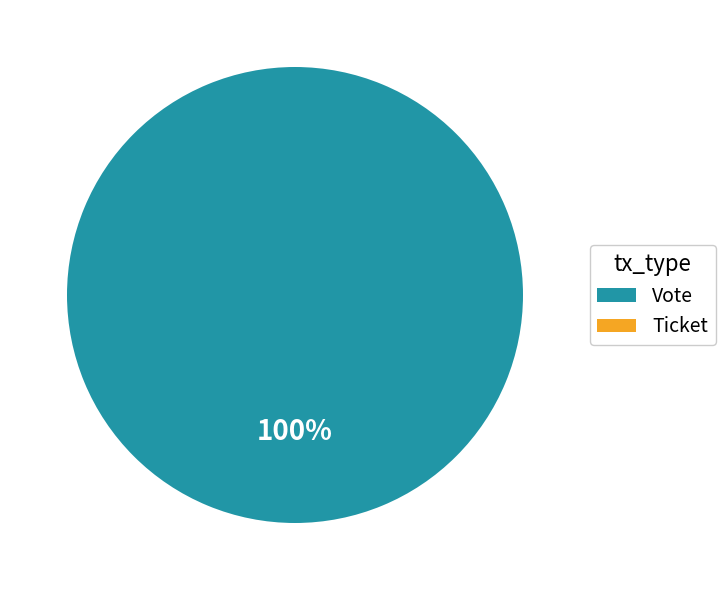

To the nearest percent, what is the difference between the Ticket and Vote slice percentages?

100%